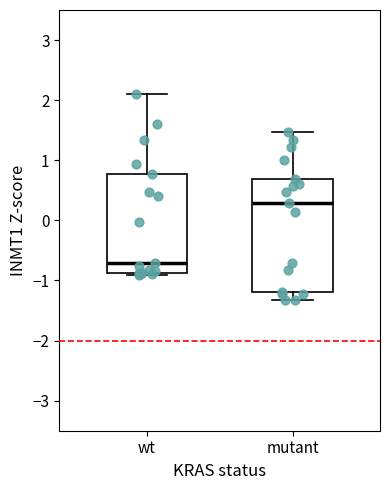

Where does the upper whisker of the box for wt end on the y-axis? The values are not printed on the chart, so give them approximately, as read against the axis.

2.1